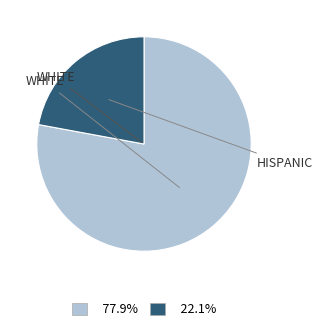

How many segments does this pie chart have?

2